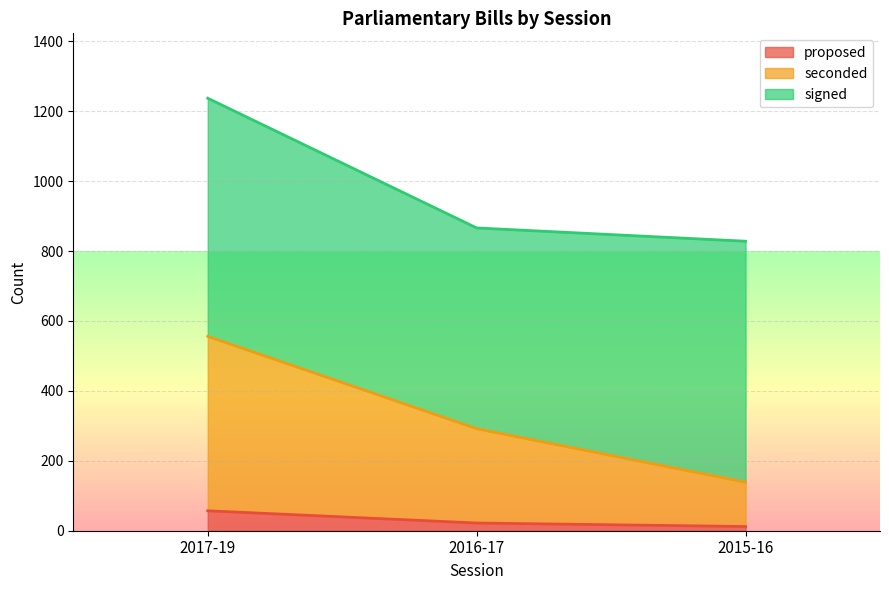

What is the label of the 2nd point from the right?

2016-17